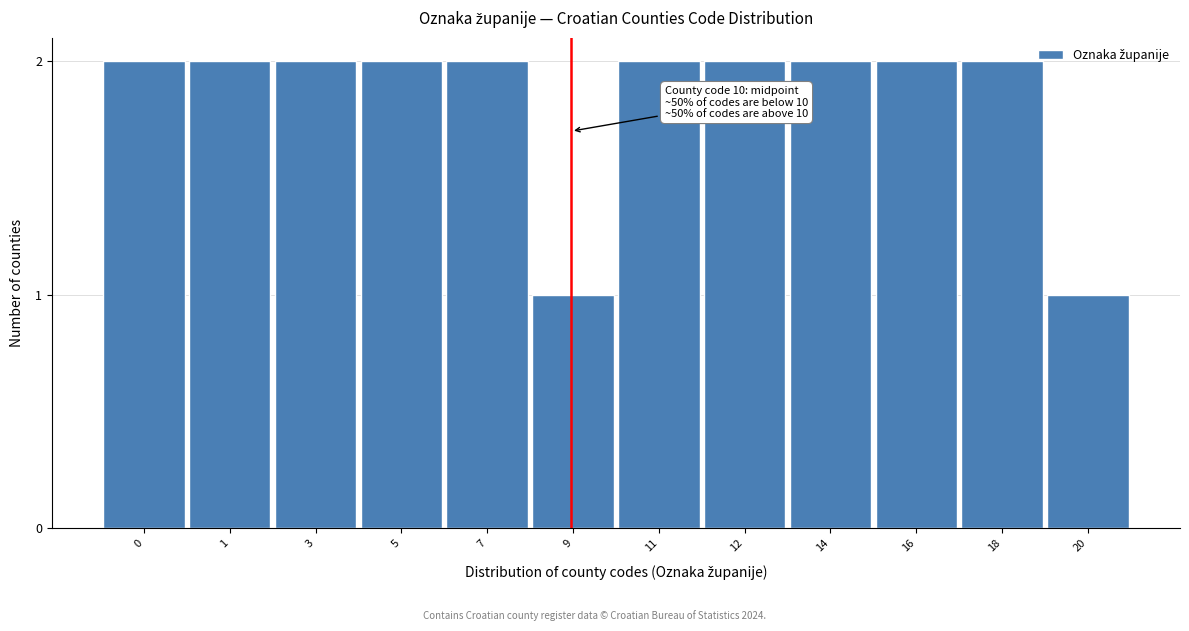

Reading right to left, what are all the values shown in this chart?

20=1	18=2	16=2	14=2	12=2	11=2	9=1	7=2	5=2	3=2	1=2	0=2